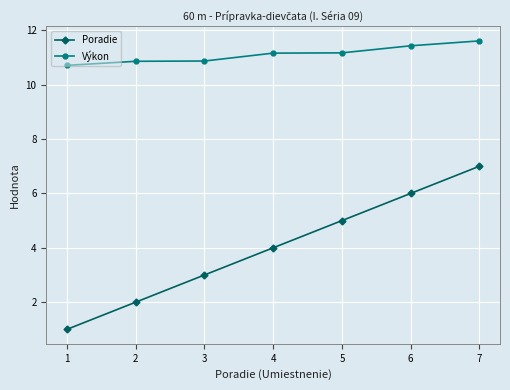

Which series has the widest spread of values?

Poradie